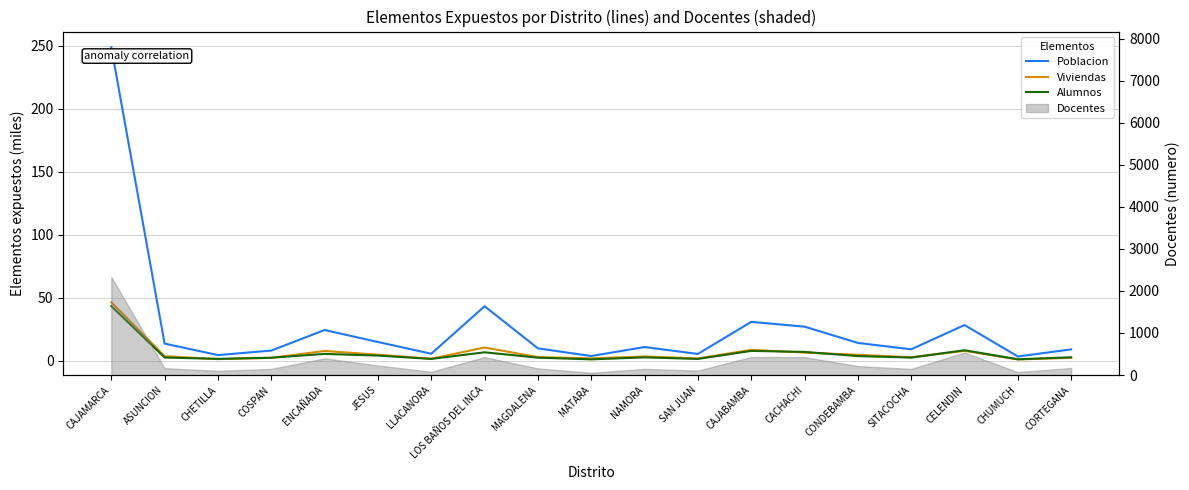

Rank the series at CAJABAMBA from lowest to highest value.

Alumnos, Viviendas, Poblacion